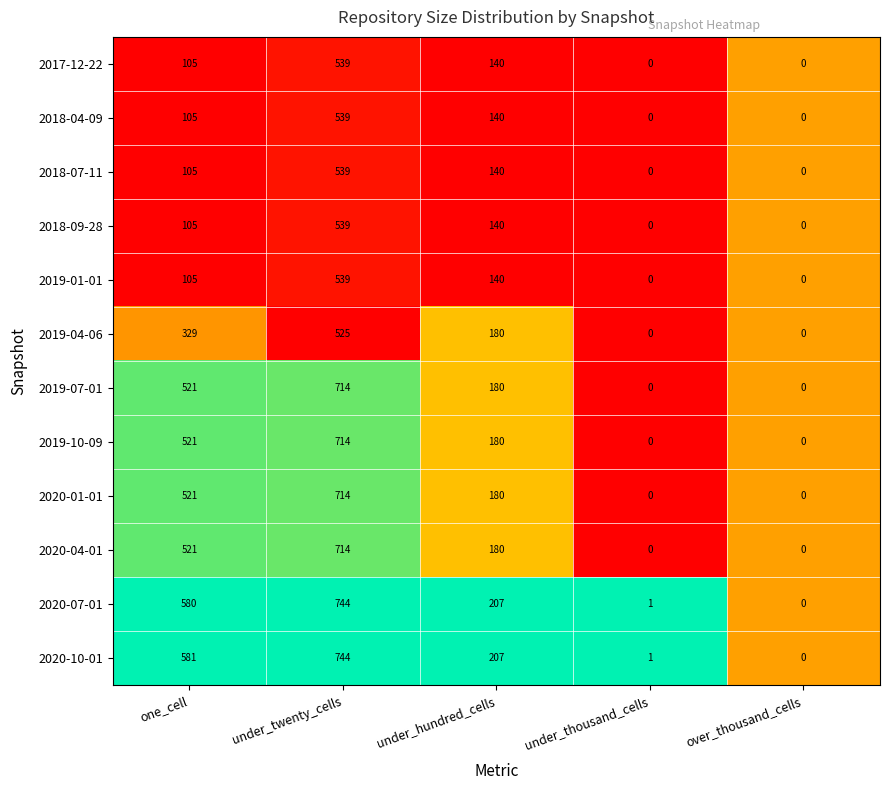

Where does the 2019-04-06 series first go above 180?

one_cell